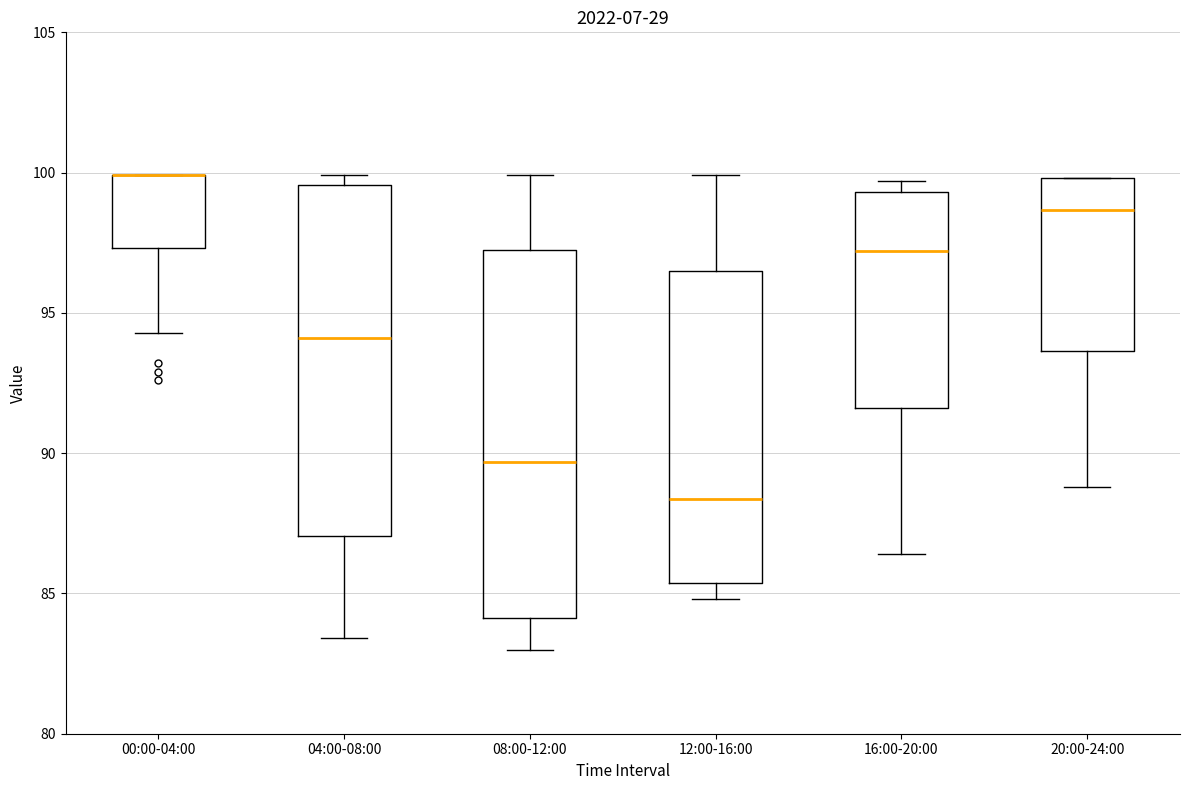

Reading left to right, transcribe this box plot: for each box, give where its median line is, the range the box spans, and where its two whiskers end, as read against the y-axis. The values are not printed on the chart, so give them approximately, as read against the axis.

00:00-04:00: median 100.0 (drawn on the box's upper edge), box 97.5 to 100.0, whiskers 94.5 to 100.0
04:00-08:00: median 94.0, box 87.0 to 99.5, whiskers 83.5 to 100.0
08:00-12:00: median 89.5, box 84.0 to 97.5, whiskers 83.0 to 100.0
12:00-16:00: median 88.5, box 85.5 to 96.5, whiskers 85.0 to 100.0
16:00-20:00: median 97.0, box 91.5 to 99.5, whiskers 86.5 to 99.5 (just above the box's upper edge)
20:00-24:00: median 98.5, box 93.5 to 100.0, whiskers 89.0 to 100.0